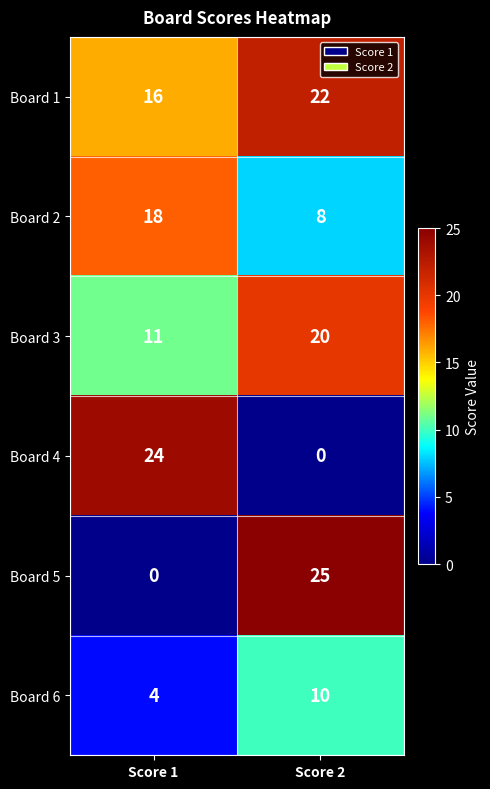

Reading left to right, what are all the values shown in this chart?

Board 1: 16	22
Board 2: 18	8
Board 3: 11	20
Board 4: 24	0
Board 5: 0	25
Board 6: 4	10